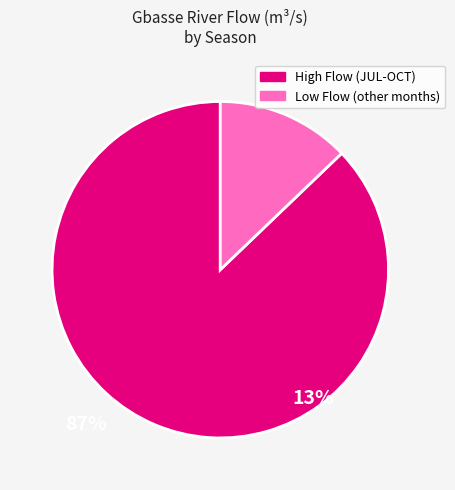

Is there a majority slice in this chart?

Yes